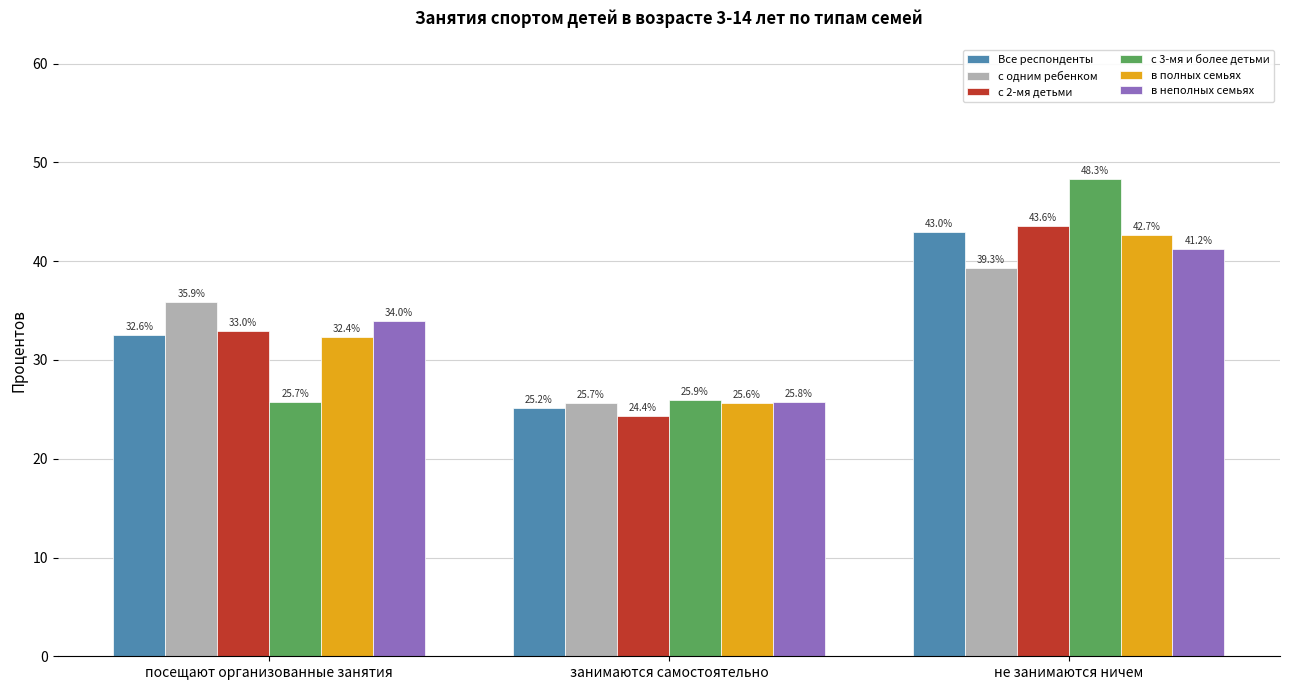

What position from the left is занимаются самостоятельно?

2